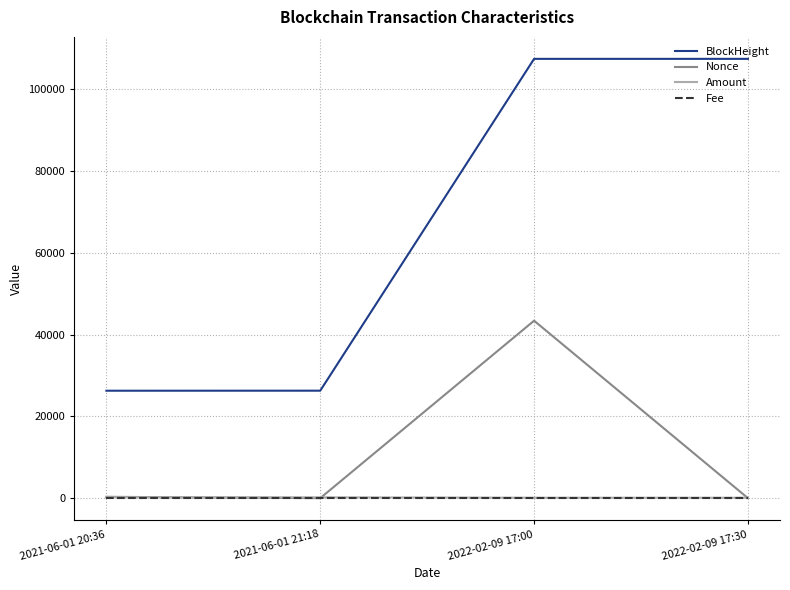

At which category is the sum across all series the highest?

2022-02-09 17:00